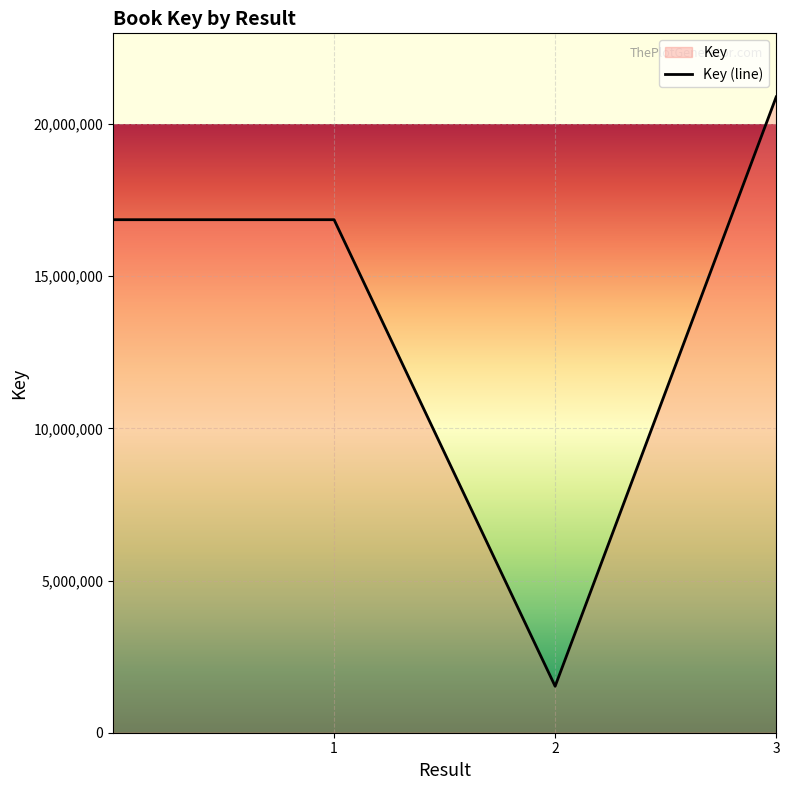

How many data points are less than 16859406?

1